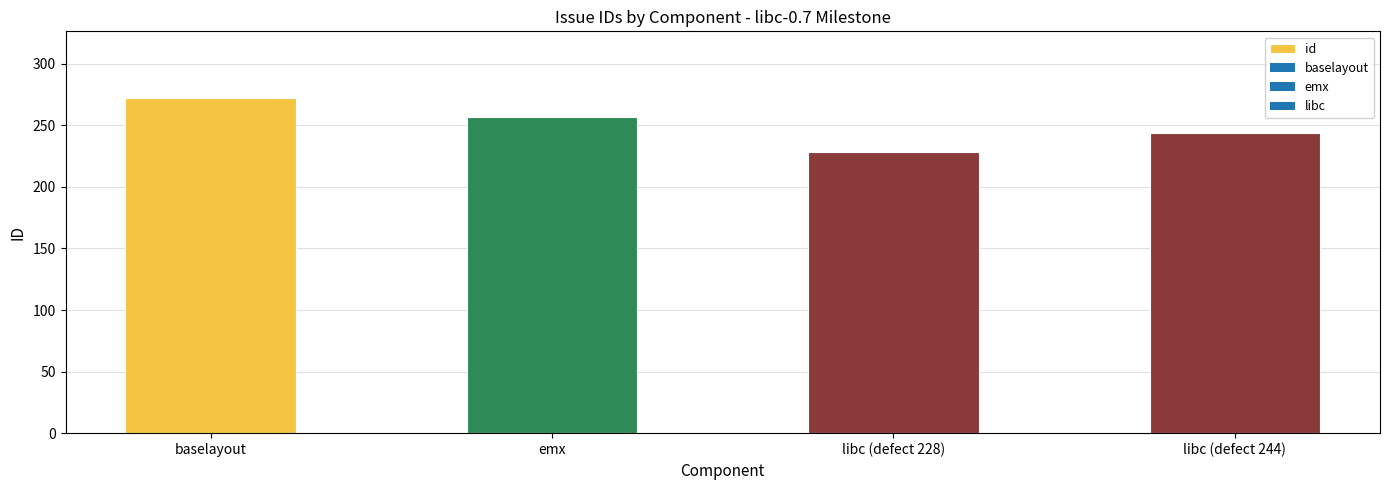

Count the values in the range 244 to 272.

3